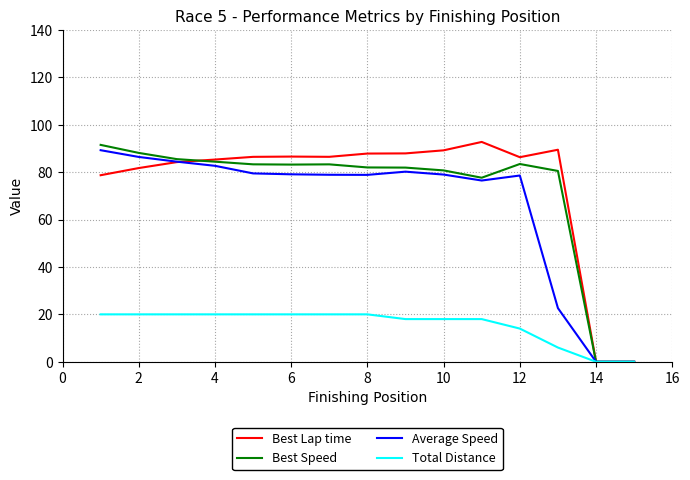

What is the greatest value displayed?

92.7